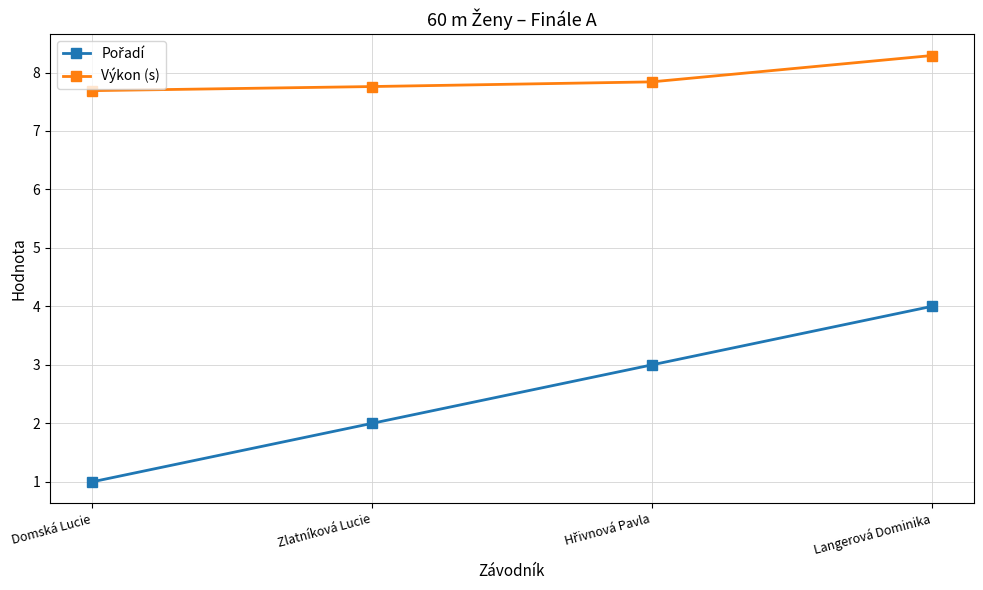

What value does the Výkon (s) series have at Domská Lucie?

7.7